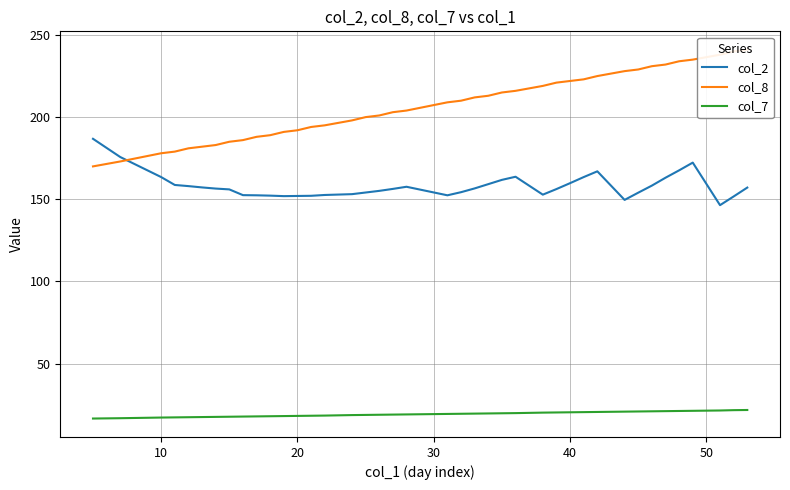

True or false: col_7 and col_2 intersect in this chart.

False